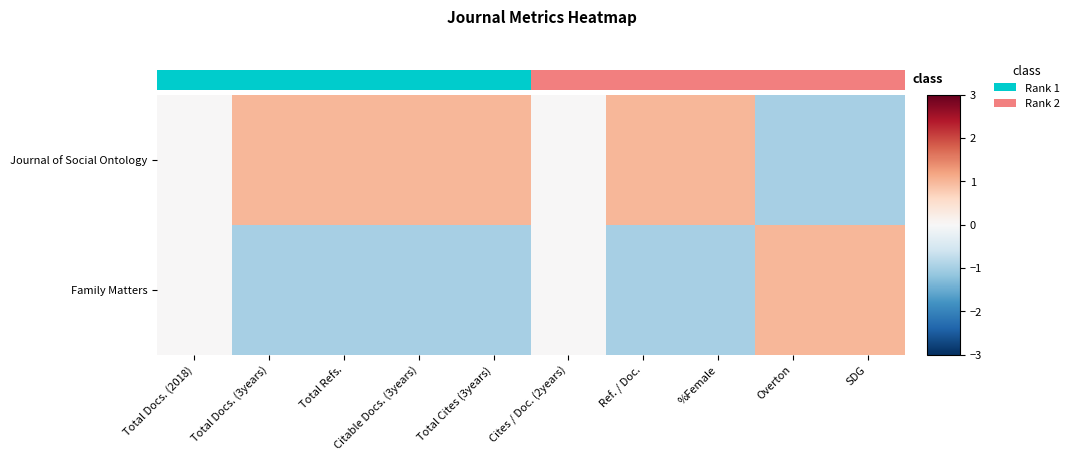

Which category has the lowest value across all series?

Overton